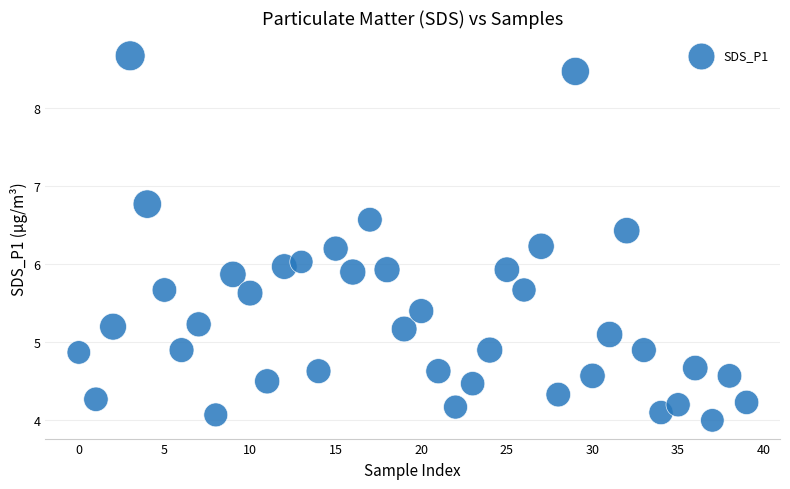

How many data points are displayed?

40